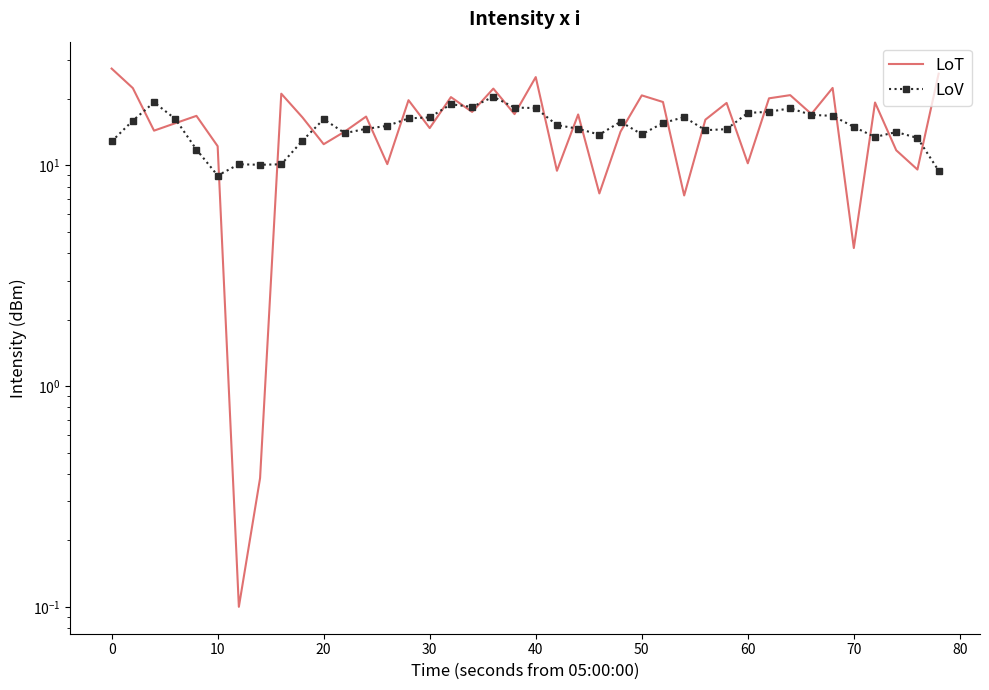

What is the maximum value for LoT?

27.4